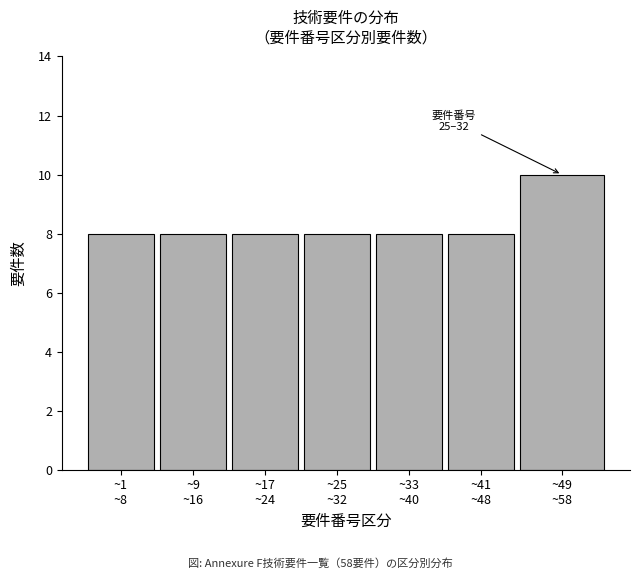

Reading left to right, transcribe all the data shown in this chart.

8	8	8	8	8	8	10